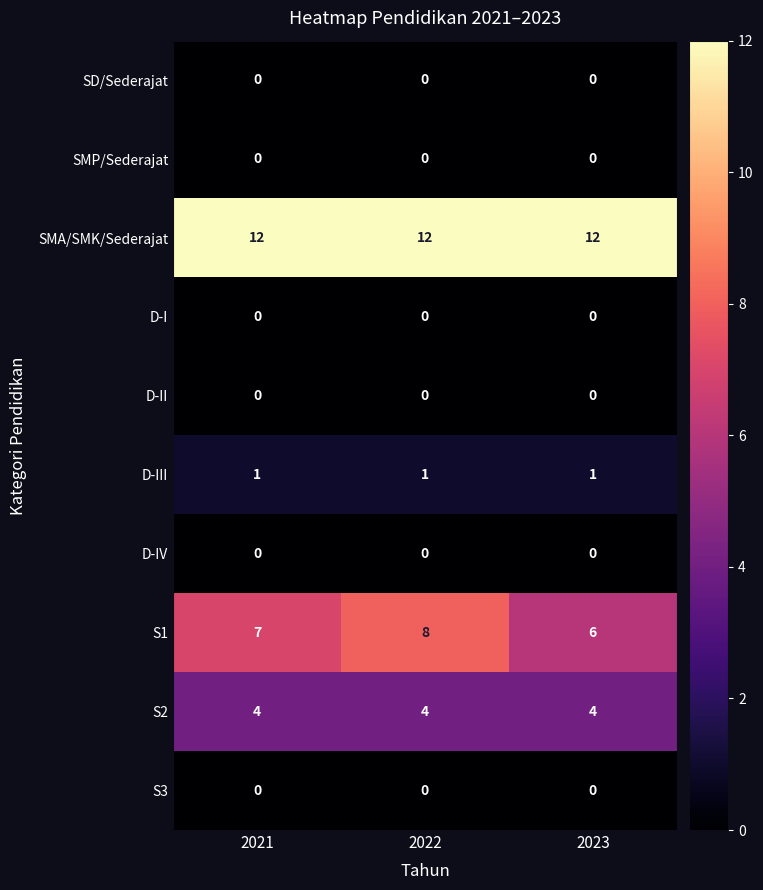

What is the difference between the highest and lowest values at 2022?

12